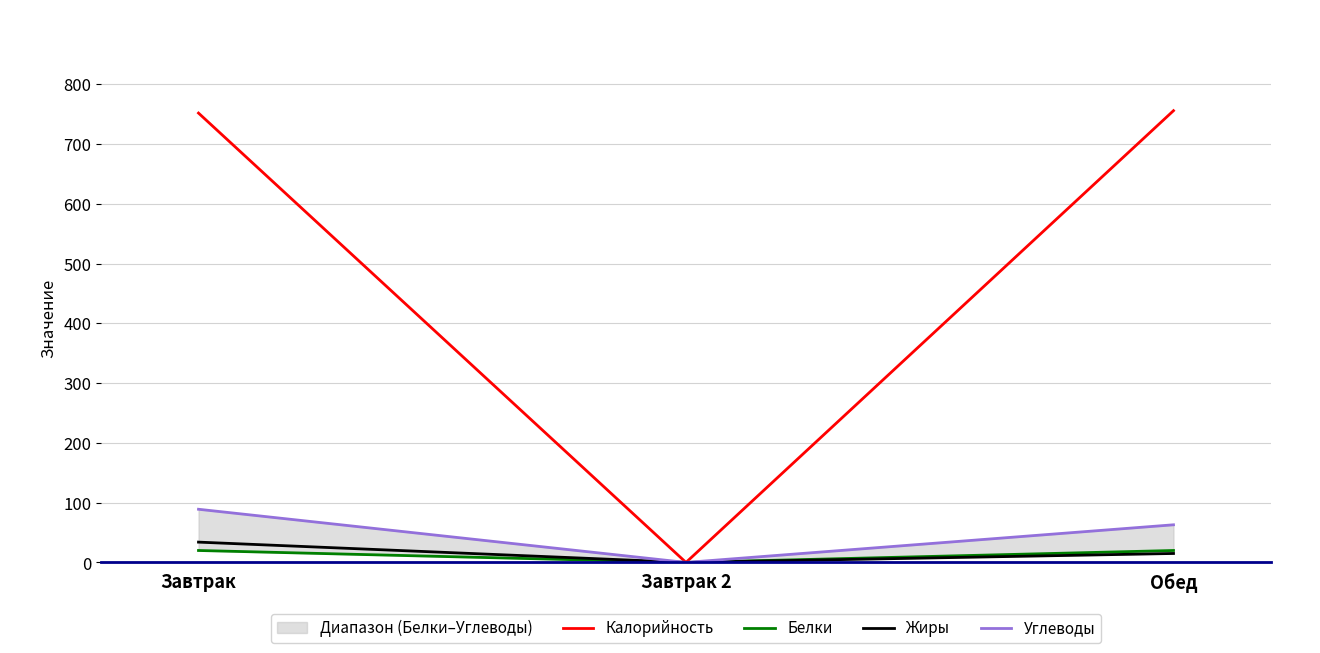

Is it true that Жиры equals 34 at Завтрак?

True